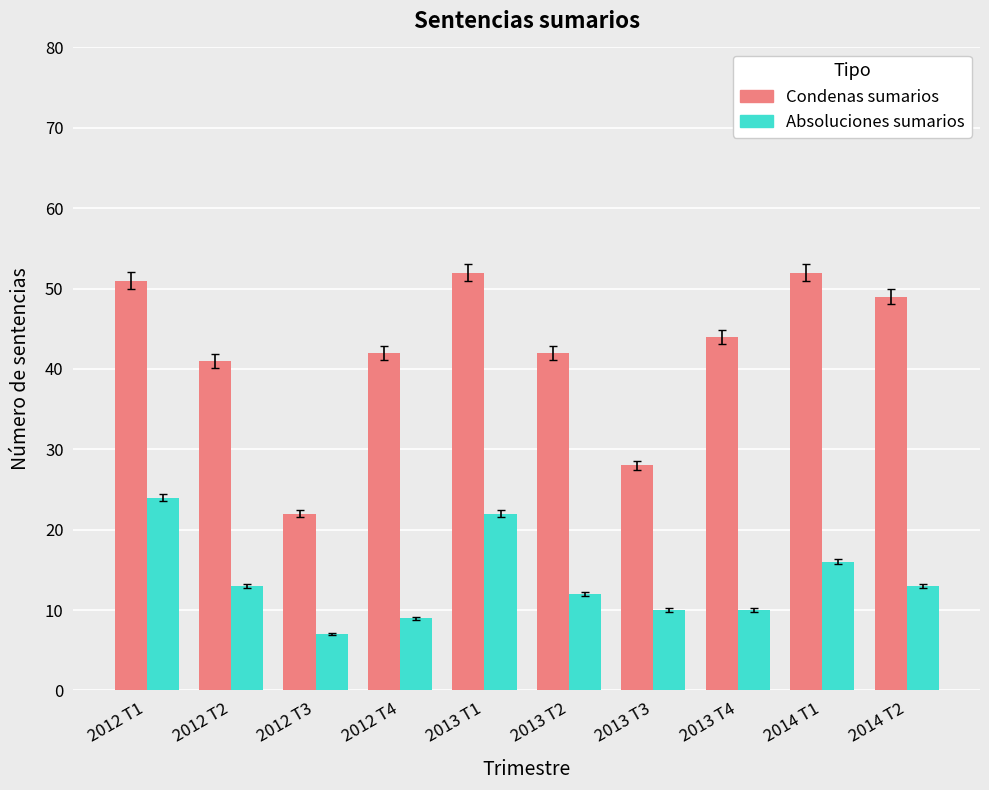

At which label is Absoluciones sumarios closest to 15?

2014 T1